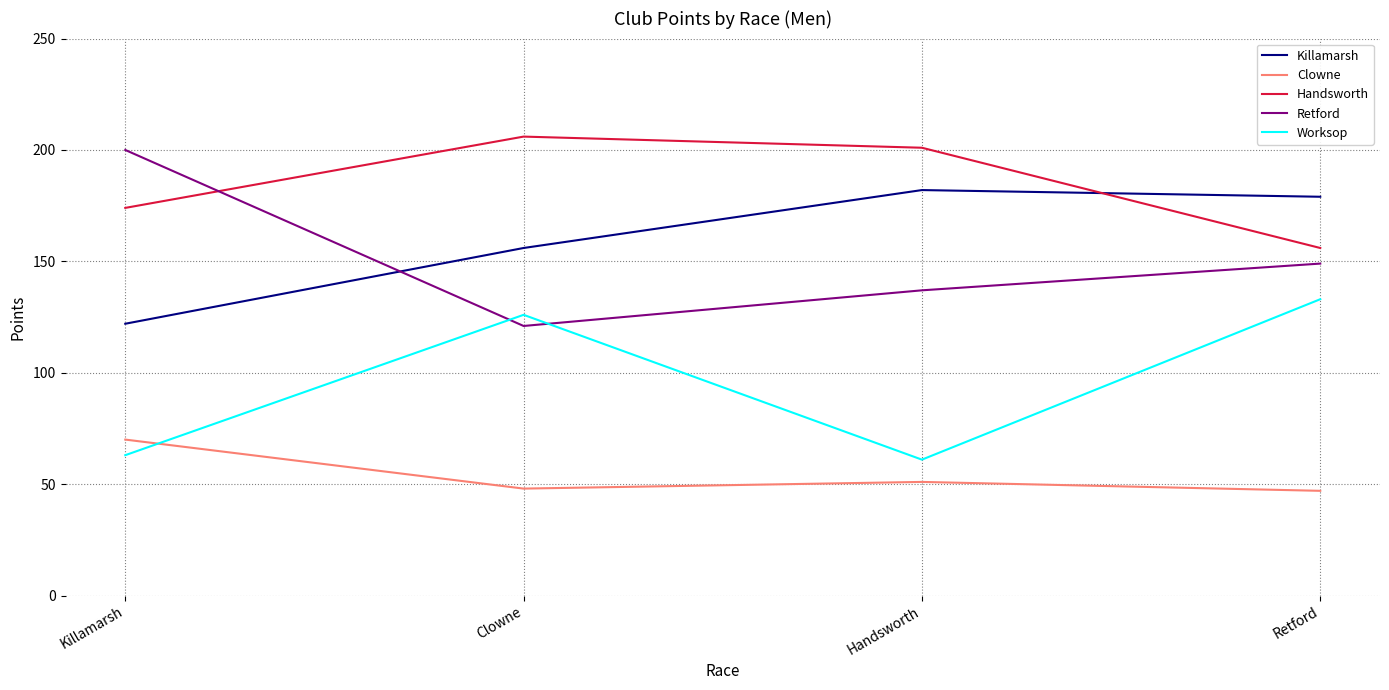

Rank the categories by Worksop value from highest to lowest.

Retford, Clowne, Killamarsh, Handsworth